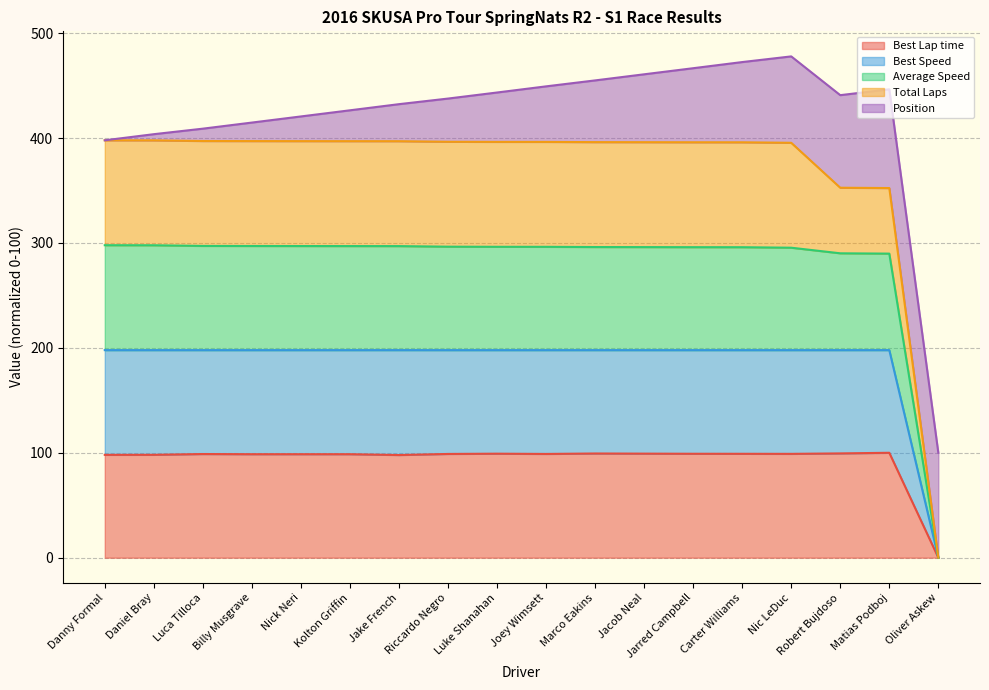

At how many categories does at least one series exceed 242?

17